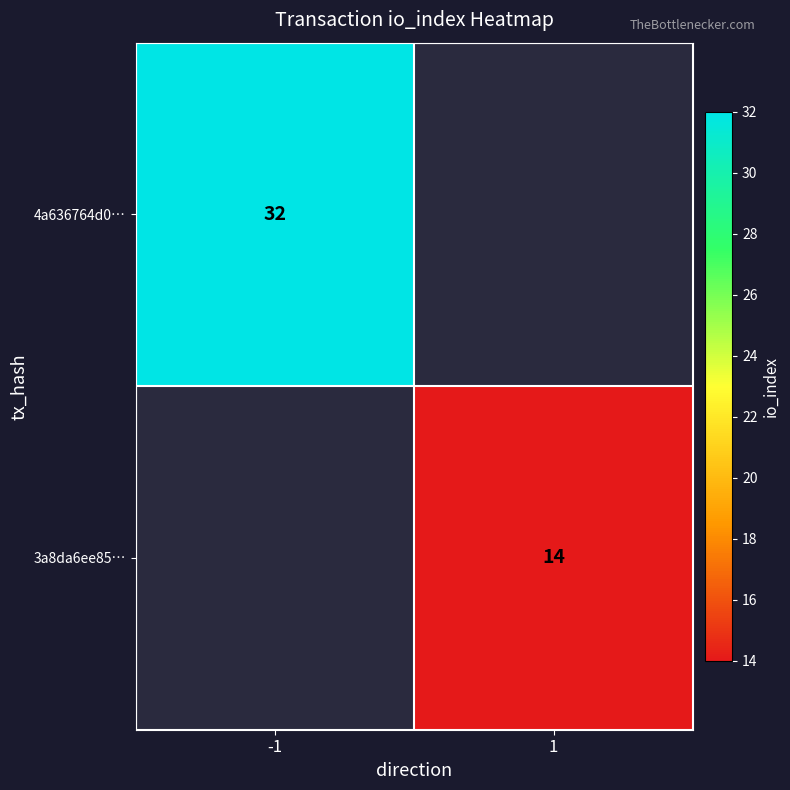

True or false: 3a8da6ee85… has a value of 14.0 at 1.

True